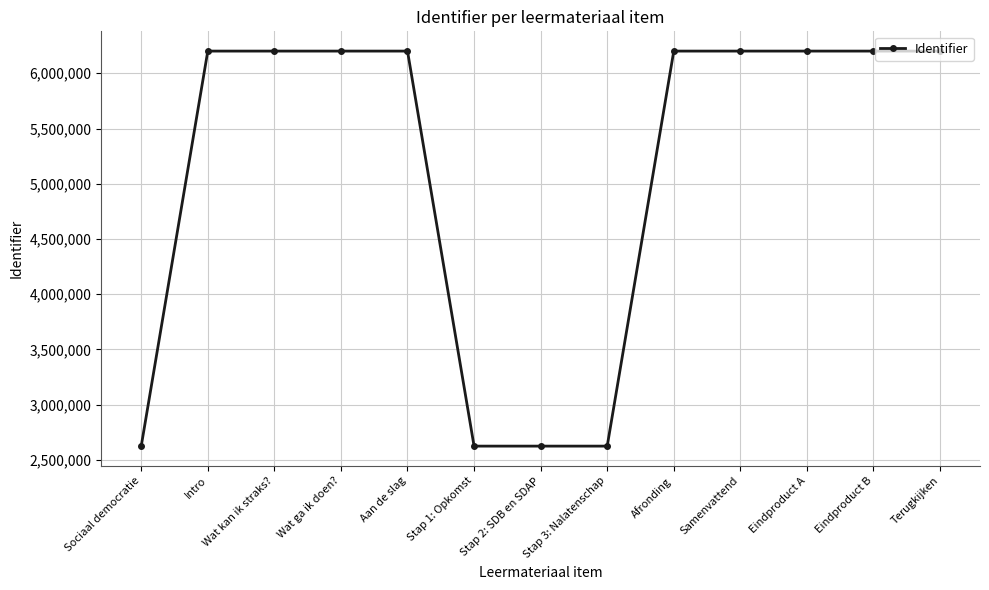

What is the smallest value displayed?

2624537